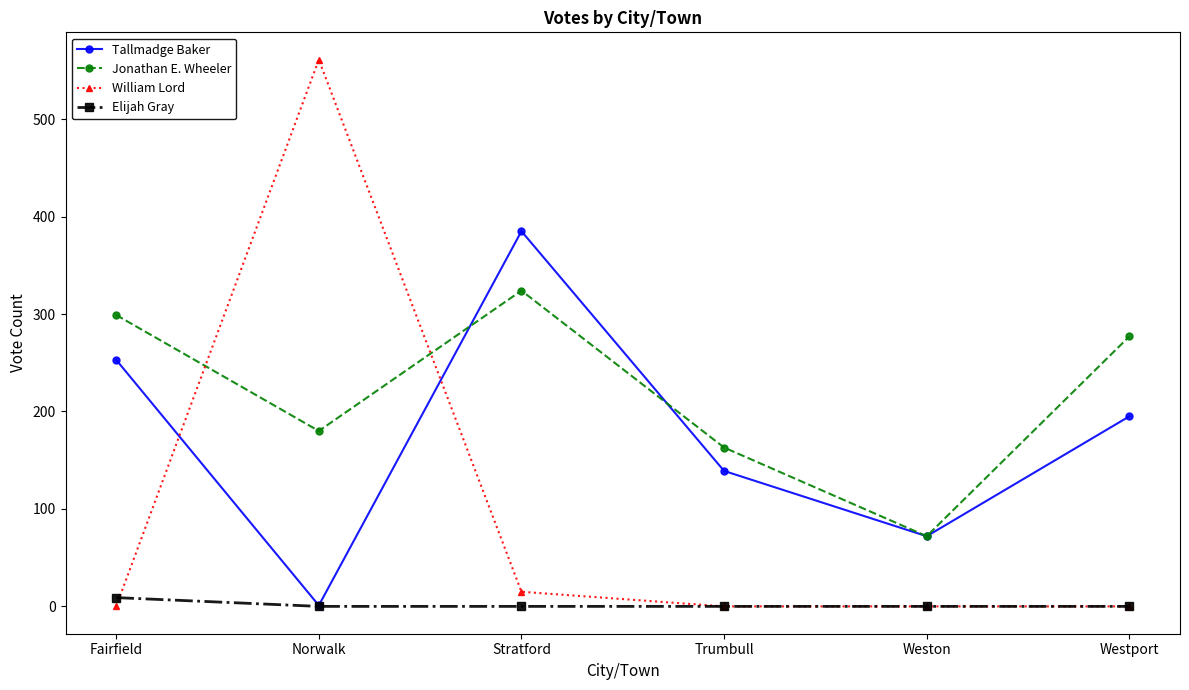

What is the difference between the maximum and minimum values in the Elijah Gray series?

9